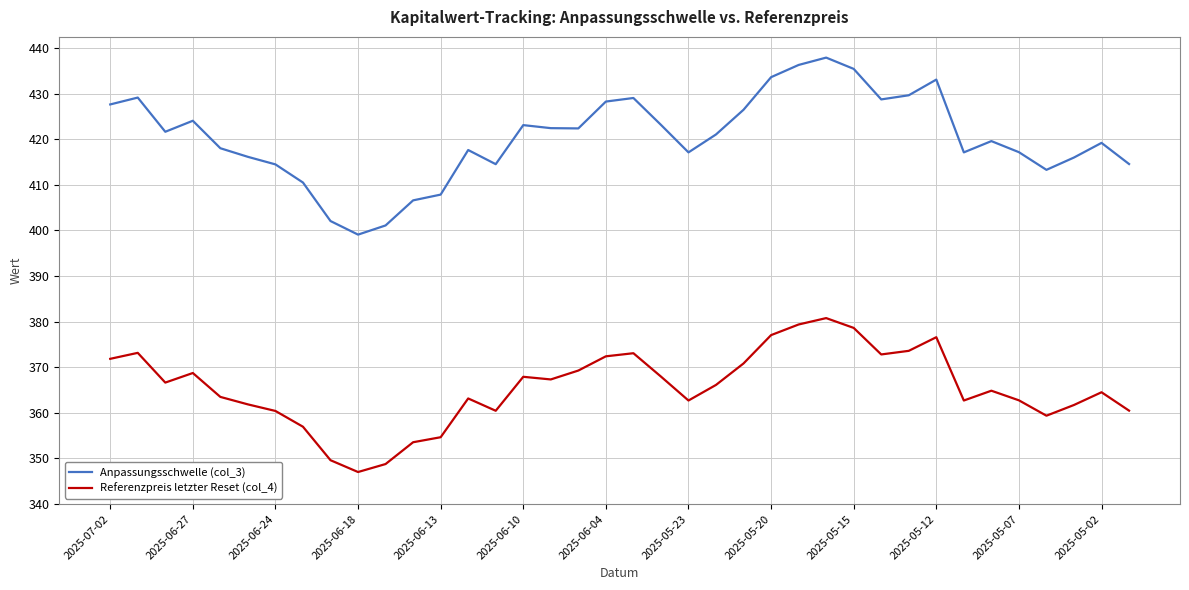

Which series has the widest spread of values?

Anpassungsschwelle (col_3)